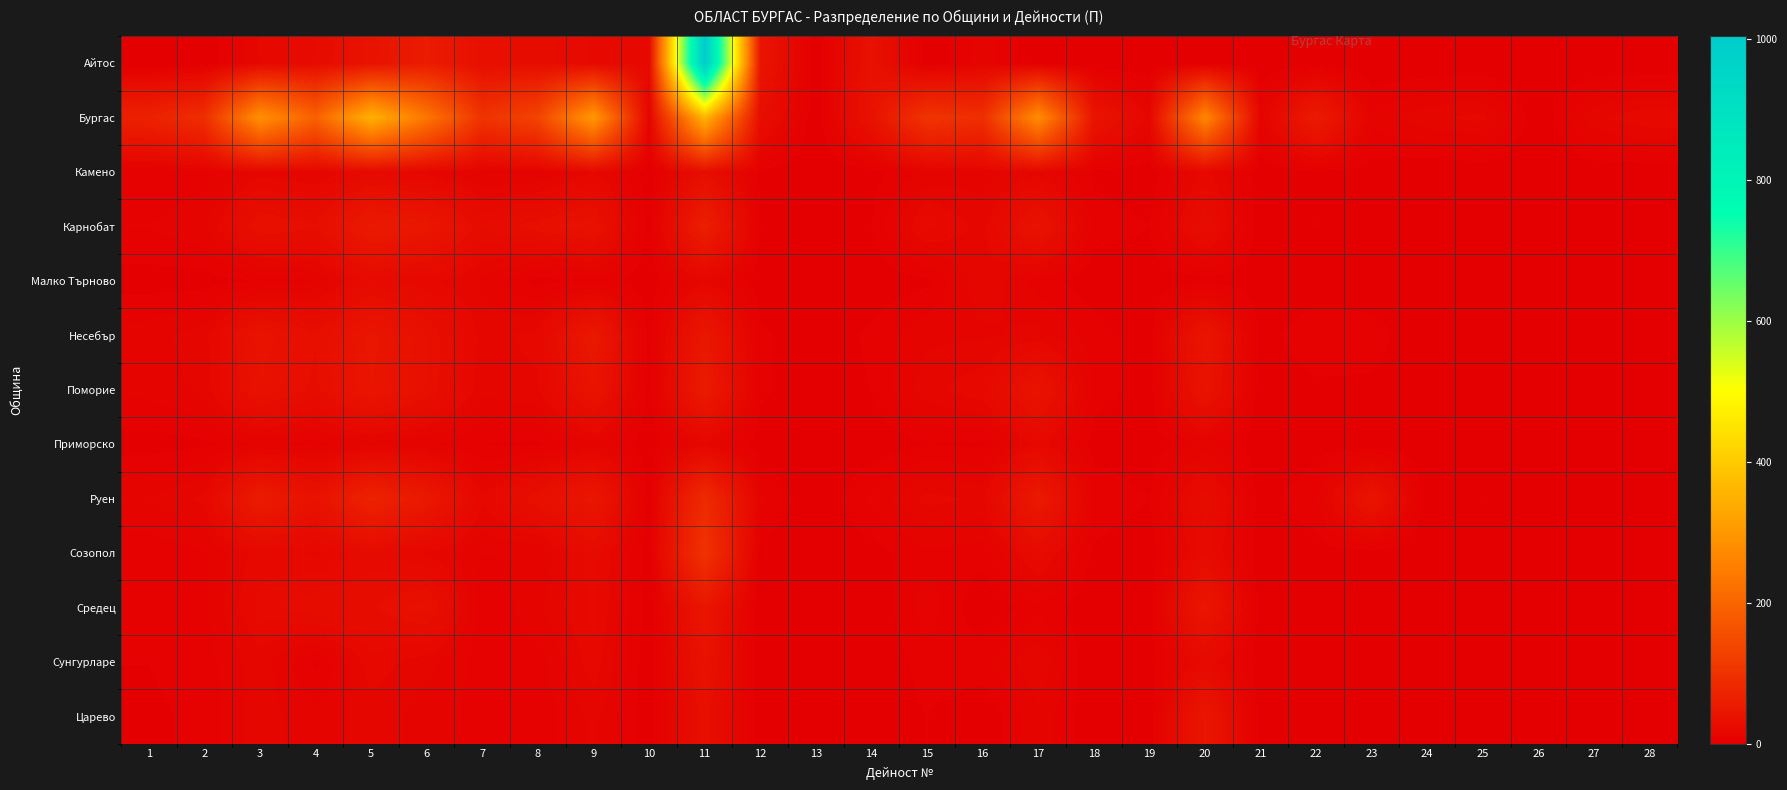

How many data points does each series have?

28